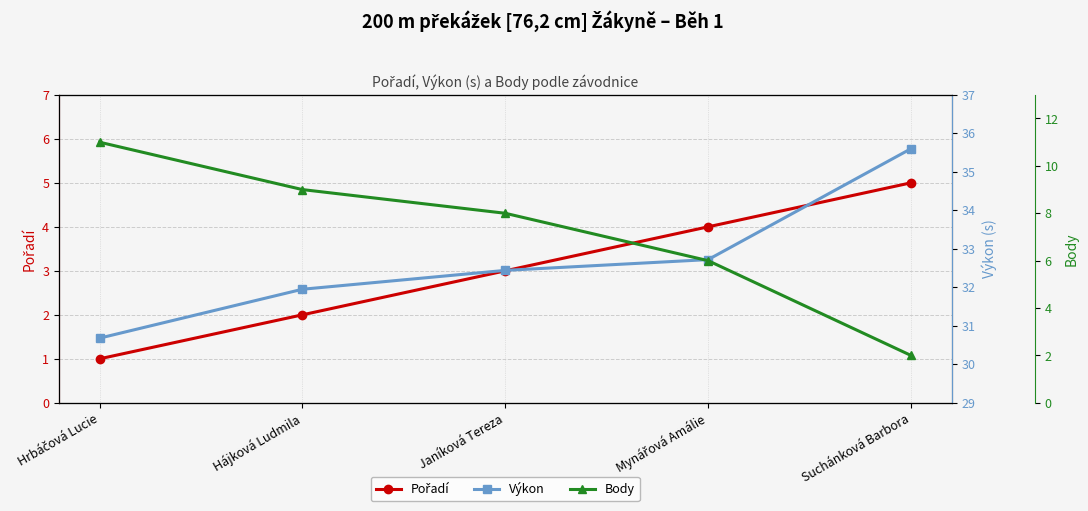

True or false: Body and Výkon cross at least once.

False